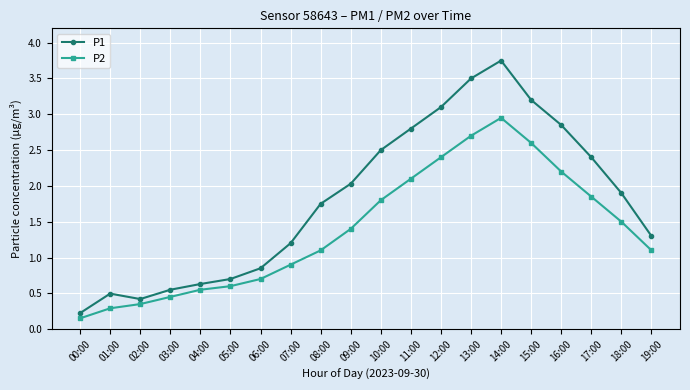

How many interior local valleys does the P1 series have?

1